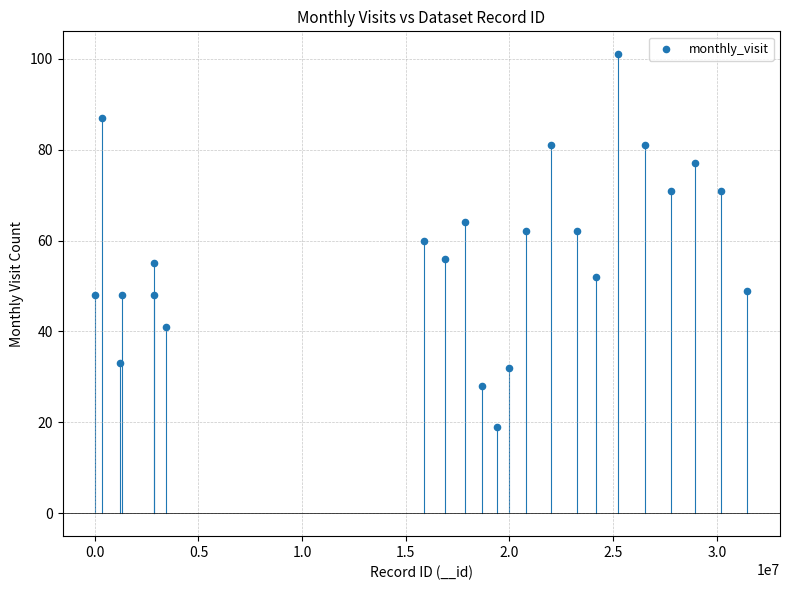

What is the range of Y values (max minus min)?

82